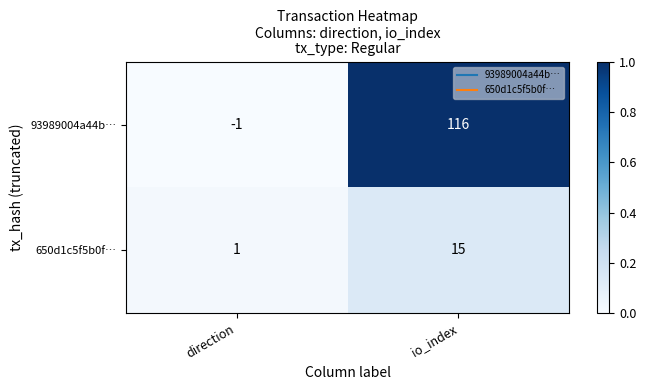

At which category does the chart reach its peak across all series?

io_index